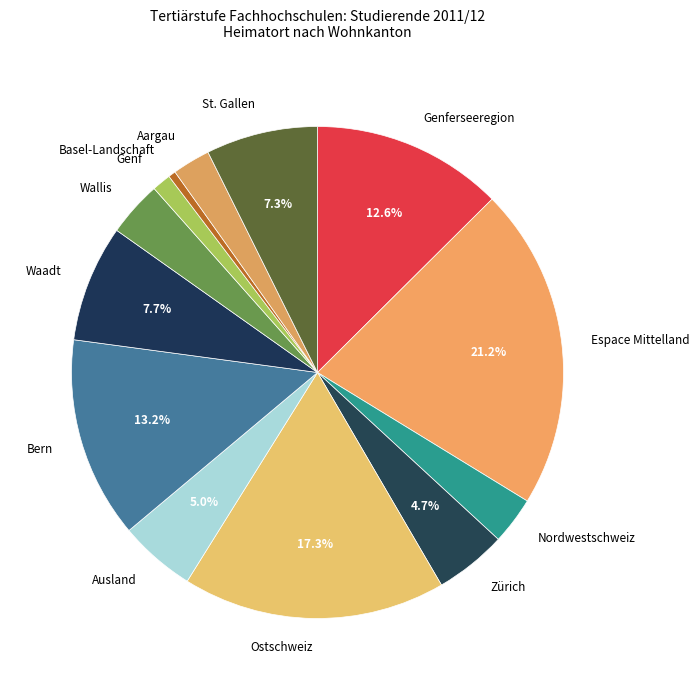

Is the sum of Genf and Nordwestschweiz greater than half?

No